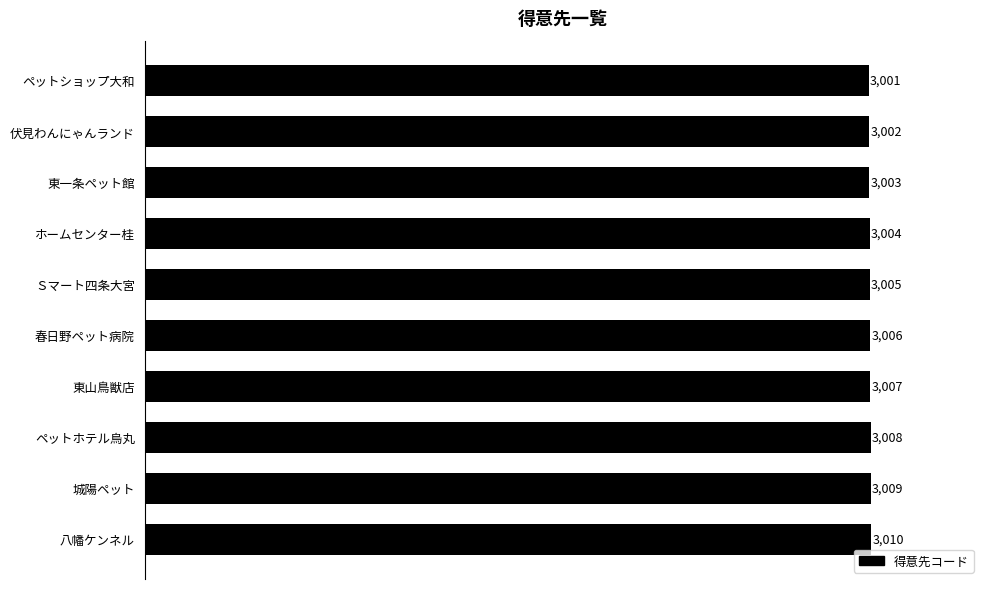

What is the average value?

3006